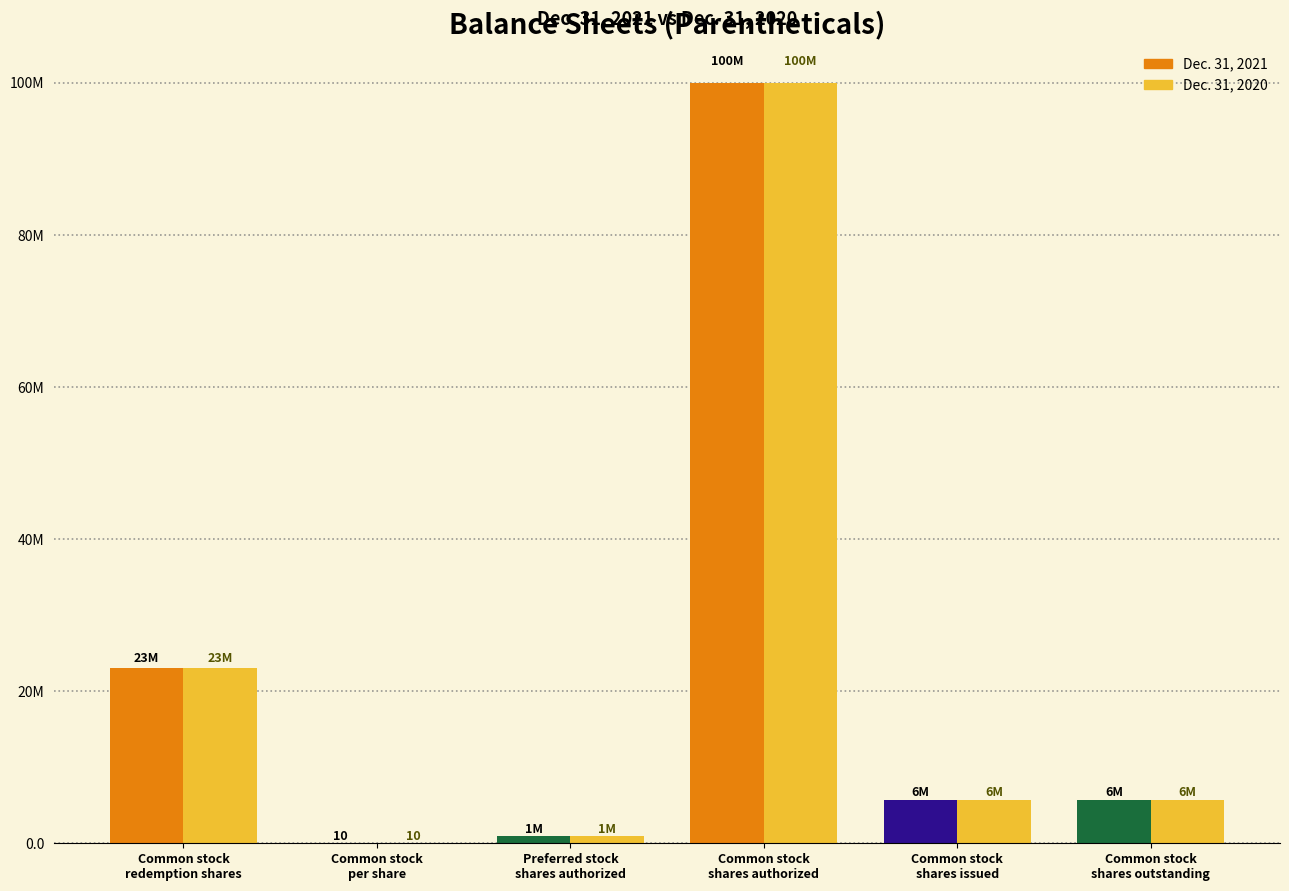

Reading left to right, transcribe all the data shown in this chart.

Dec. 31, 2021: 23000000	10	1000000	100000000	5750000	5750000
Dec. 31, 2020: 23000000	10	1000000	100000000	5750000	5750000